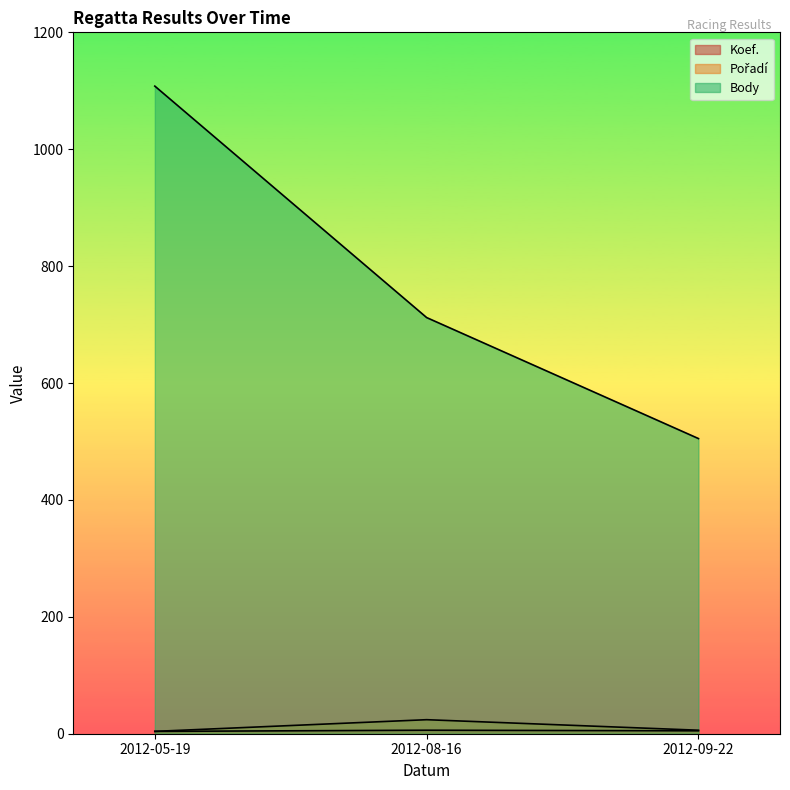

What is the average value of the Koef. series?

5